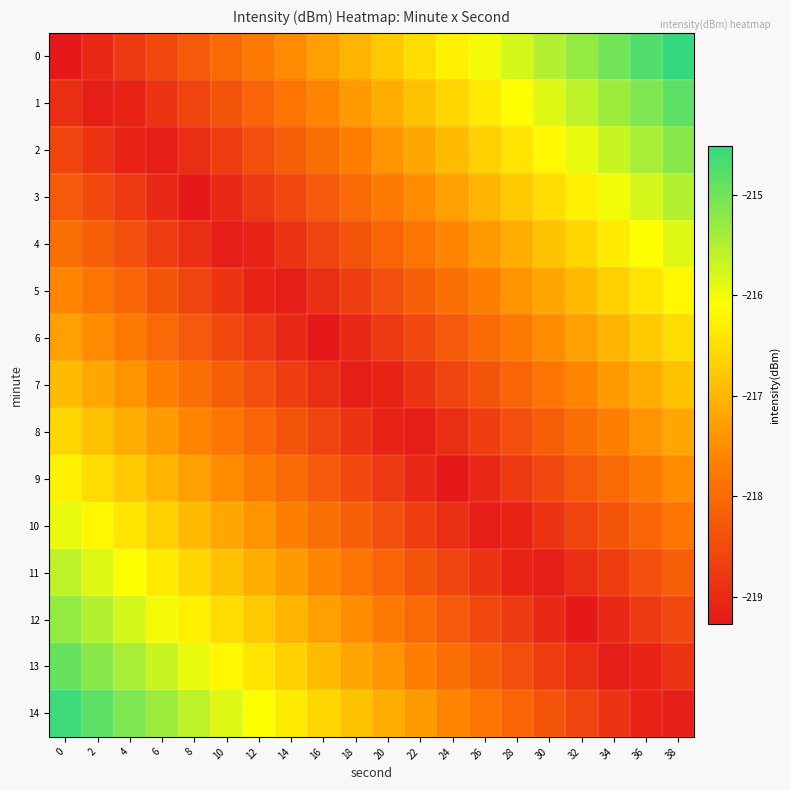

Reading left to right, list all the values displayed in this chart.

0: 0=-219.3	2=-219.0	4=-218.8	6=-218.5	8=-218.3	10=-218.0	12=-217.8	14=-217.5	16=-217.3	18=-217.0	20=-216.8	22=-216.5	24=-216.3	26=-216.0	28=-215.8	30=-215.5	32=-215.3	34=-215.0	36=-214.8	38=-214.5
1: 0=-218.9	2=-219.2	4=-219.1	6=-218.9	8=-218.6	10=-218.4	12=-218.1	14=-217.9	16=-217.6	18=-217.4	20=-217.1	22=-216.9	24=-216.6	26=-216.4	28=-216.1	30=-215.9	32=-215.6	34=-215.4	36=-215.1	38=-214.9
2: 0=-218.6	2=-218.9	4=-219.1	6=-219.2	8=-218.9	10=-218.7	12=-218.4	14=-218.2	16=-217.9	18=-217.7	20=-217.4	22=-217.2	24=-216.9	26=-216.7	28=-216.4	30=-216.2	32=-215.9	34=-215.7	36=-215.4	38=-215.2
3: 0=-218.3	2=-218.5	4=-218.8	6=-219.0	8=-219.3	10=-219.0	12=-218.8	14=-218.5	16=-218.3	18=-218.0	20=-217.8	22=-217.5	24=-217.3	26=-217.0	28=-216.8	30=-216.5	32=-216.3	34=-216.0	36=-215.8	38=-215.5
4: 0=-217.9	2=-218.2	4=-218.4	6=-218.7	8=-218.9	10=-219.2	12=-219.1	14=-218.9	16=-218.6	18=-218.4	20=-218.1	22=-217.9	24=-217.6	26=-217.4	28=-217.1	30=-216.9	32=-216.6	34=-216.4	36=-216.1	38=-215.9
5: 0=-217.6	2=-217.9	4=-218.1	6=-218.4	8=-218.6	10=-218.9	12=-219.1	14=-219.2	16=-218.9	18=-218.7	20=-218.4	22=-218.2	24=-217.9	26=-217.7	28=-217.4	30=-217.2	32=-216.9	34=-216.7	36=-216.4	38=-216.2
6: 0=-217.3	2=-217.5	4=-217.8	6=-218.0	8=-218.3	10=-218.5	12=-218.8	14=-219.0	16=-219.3	18=-219.0	20=-218.8	22=-218.5	24=-218.3	26=-218.0	28=-217.8	30=-217.5	32=-217.3	34=-217.0	36=-216.8	38=-216.5
7: 0=-216.9	2=-217.2	4=-217.4	6=-217.7	8=-217.9	10=-218.2	12=-218.4	14=-218.7	16=-218.9	18=-219.2	20=-219.1	22=-218.9	24=-218.6	26=-218.4	28=-218.1	30=-217.9	32=-217.6	34=-217.4	36=-217.1	38=-216.9
8: 0=-216.6	2=-216.9	4=-217.1	6=-217.4	8=-217.6	10=-217.9	12=-218.1	14=-218.4	16=-218.6	18=-218.9	20=-219.1	22=-219.2	24=-218.9	26=-218.7	28=-218.4	30=-218.2	32=-217.9	34=-217.7	36=-217.4	38=-217.2
9: 0=-216.3	2=-216.5	4=-216.8	6=-217.0	8=-217.3	10=-217.5	12=-217.8	14=-218.0	16=-218.3	18=-218.5	20=-218.8	22=-219.0	24=-219.3	26=-219.0	28=-218.8	30=-218.5	32=-218.3	34=-218.0	36=-217.8	38=-217.5
10: 0=-215.9	2=-216.2	4=-216.4	6=-216.7	8=-216.9	10=-217.2	12=-217.4	14=-217.7	16=-217.9	18=-218.2	20=-218.4	22=-218.7	24=-218.9	26=-219.2	28=-219.1	30=-218.9	32=-218.6	34=-218.4	36=-218.1	38=-217.9
11: 0=-215.6	2=-215.9	4=-216.1	6=-216.4	8=-216.6	10=-216.9	12=-217.1	14=-217.4	16=-217.6	18=-217.9	20=-218.1	22=-218.4	24=-218.6	26=-218.9	28=-219.1	30=-219.2	32=-218.9	34=-218.7	36=-218.4	38=-218.2
12: 0=-215.3	2=-215.5	4=-215.8	6=-216.0	8=-216.3	10=-216.5	12=-216.8	14=-217.0	16=-217.3	18=-217.5	20=-217.8	22=-218.0	24=-218.3	26=-218.5	28=-218.8	30=-219.0	32=-219.3	34=-219.0	36=-218.8	38=-218.5
13: 0=-214.9	2=-215.2	4=-215.4	6=-215.7	8=-215.9	10=-216.2	12=-216.4	14=-216.7	16=-216.9	18=-217.2	20=-217.4	22=-217.7	24=-217.9	26=-218.2	28=-218.4	30=-218.7	32=-218.9	34=-219.2	36=-219.1	38=-218.9
14: 0=-214.6	2=-214.9	4=-215.1	6=-215.4	8=-215.6	10=-215.9	12=-216.1	14=-216.4	16=-216.6	18=-216.9	20=-217.1	22=-217.4	24=-217.6	26=-217.9	28=-218.1	30=-218.4	32=-218.6	34=-218.9	36=-219.1	38=-219.2